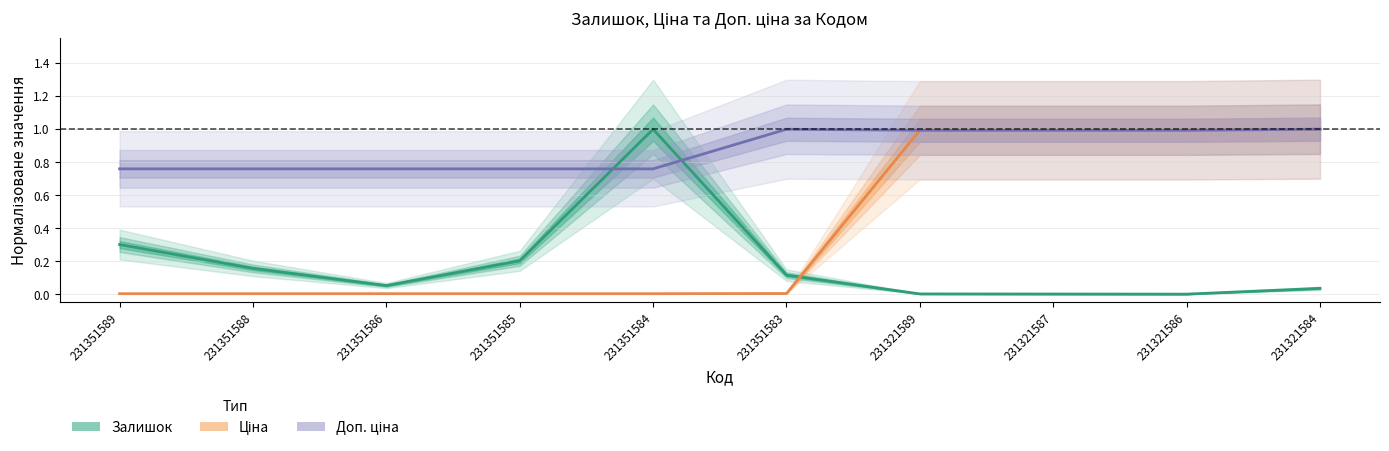

Rank the series by their average value, from lowest to highest.

Залишок, Ціна, Доп. ціна